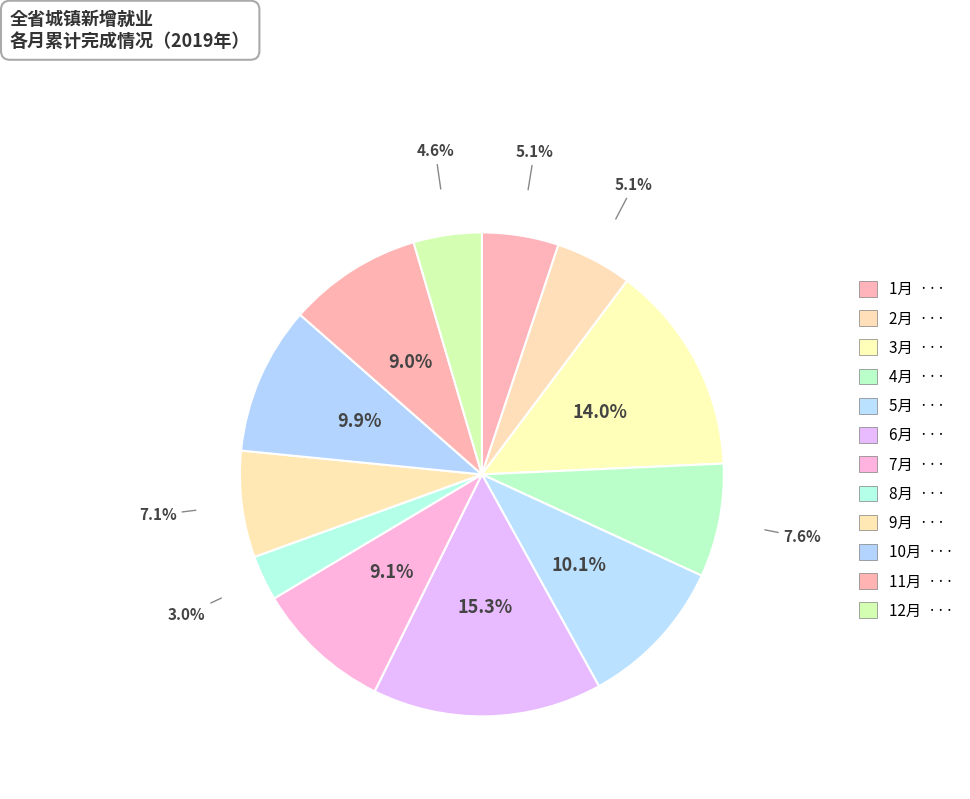

Count the number of slices in the pie.

12